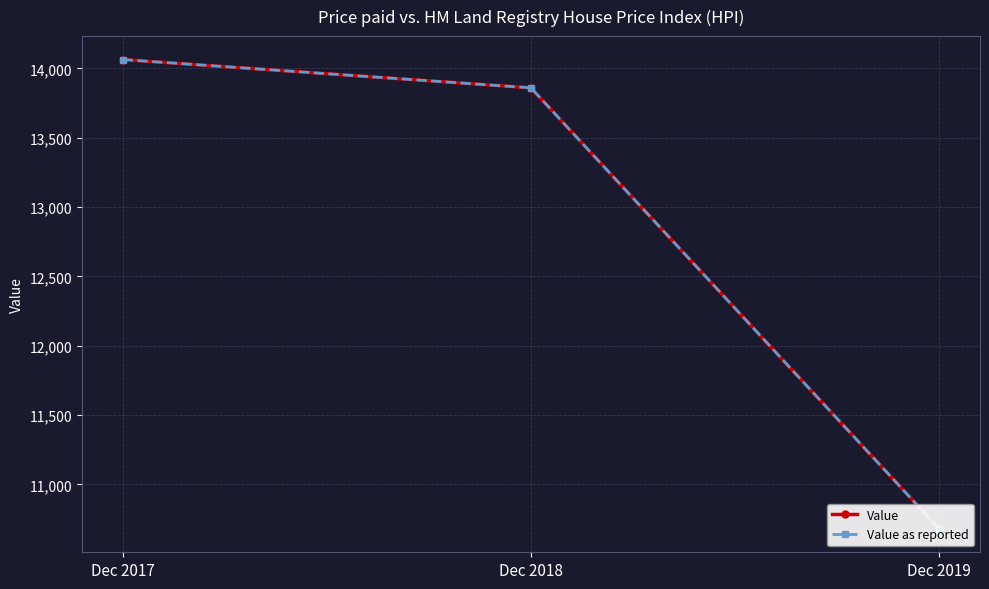

Which series has the largest total across all categories?

Value